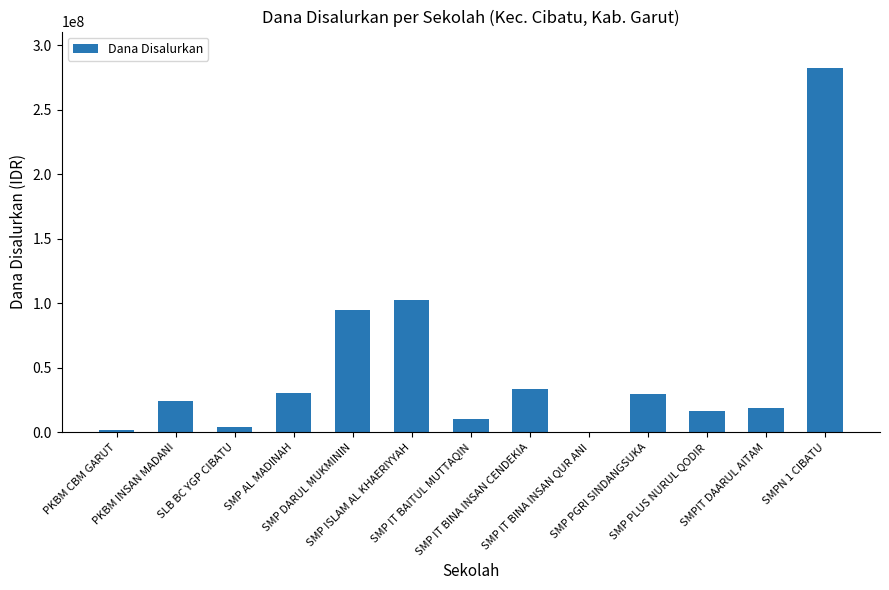

At which category does the chart reach its minimum across all series?

SMP IT BINA INSAN QUR ANI